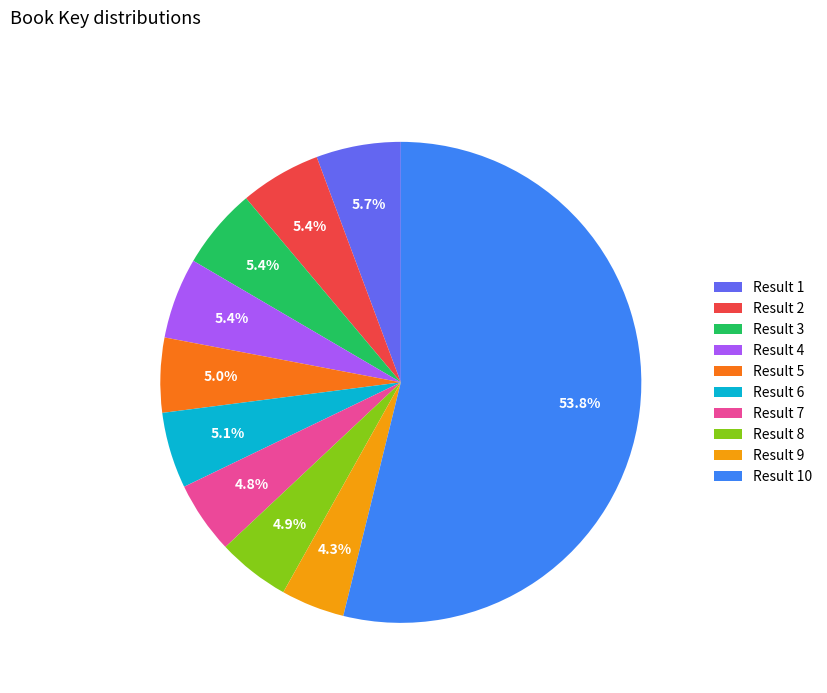

Which slice is the largest?

Result 10